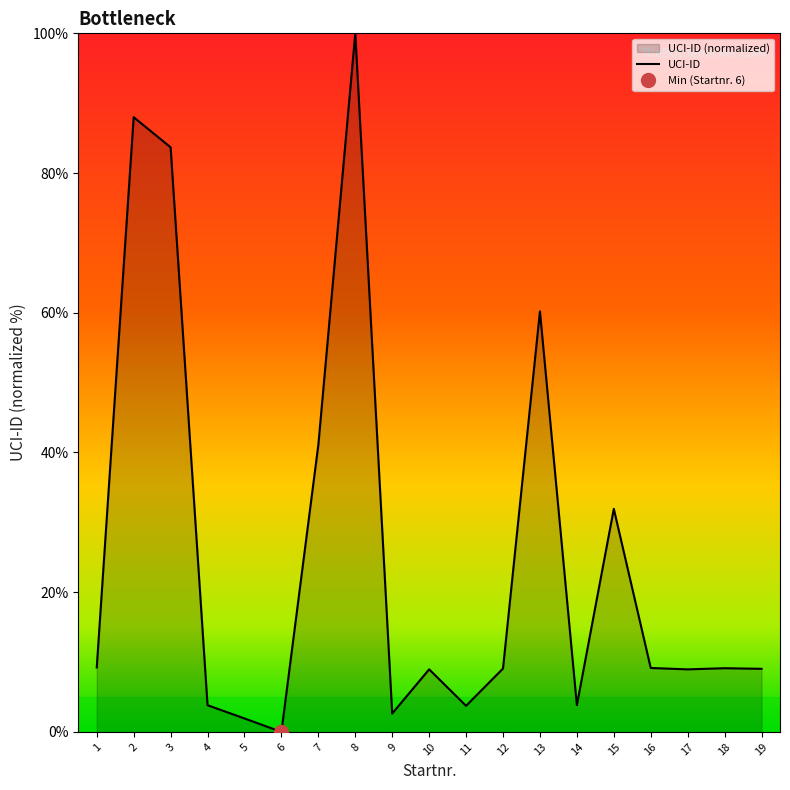

List the labels in order of value, smallest first.

6, 5, 9, 11, 4, 14, 17, 10, 19, 12, 18, 16, 1, 15, 7, 13, 3, 2, 8